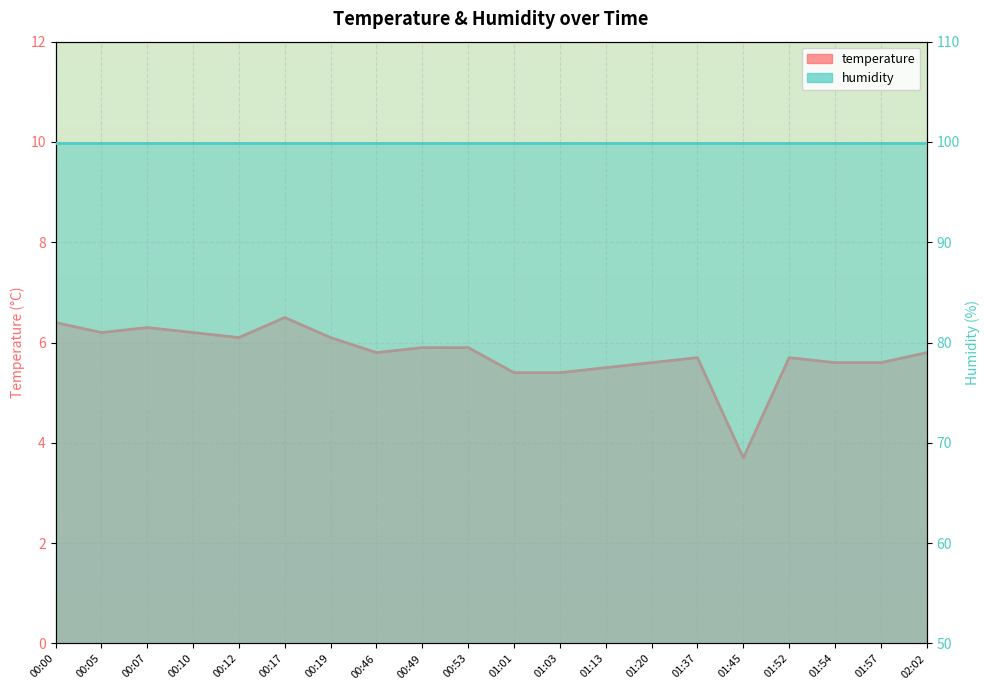

Reading right to left, list all the values displayed in this chart.

5.8	5.6	5.6	5.7	3.7	5.7	5.6	5.5	5.4	5.4	5.9	5.9	5.8	6.1	6.5	6.1	6.2	6.3	6.2	6.4